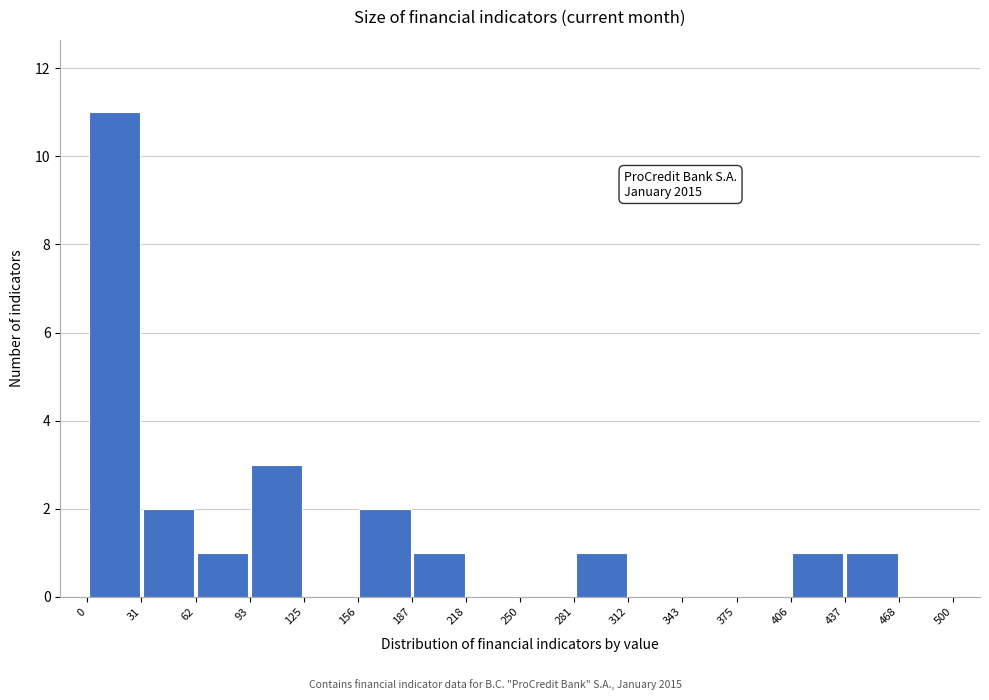

Which range on the x-axis has the tallest bar?

0 to 31